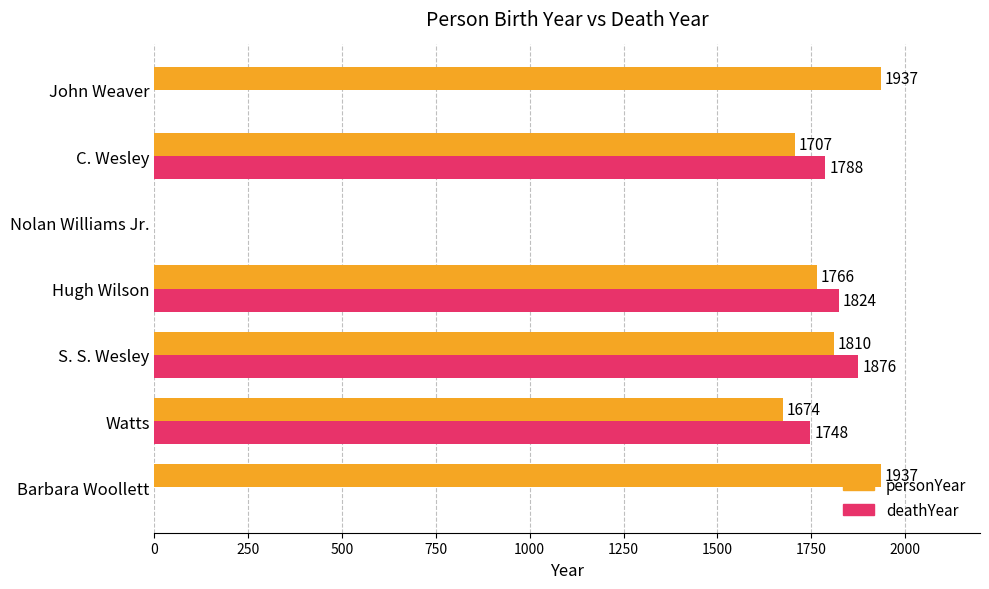

Which series has the widest spread of values?

personYear